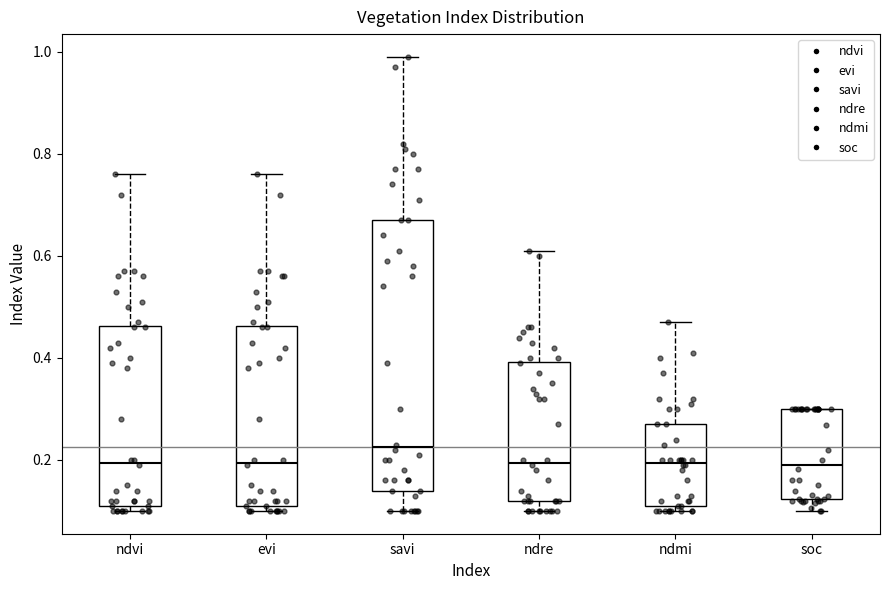

Reading left to right, read every box against the y-axis: the position of its median line, the range the box covers, and the ends of its whiskers. The values are not printed on the chart, so give them approximately, as read against the axis.

ndvi: median 0.20, box 0.12 to 0.46, whiskers 0.10 to 0.76
evi: median 0.20, box 0.12 to 0.46, whiskers 0.10 to 0.76
savi: median 0.22, box 0.14 to 0.68, whiskers 0.10 to 1.00
ndre: median 0.20, box 0.12 to 0.40, whiskers 0.10 to 0.62
ndmi: median 0.20, box 0.12 to 0.28, whiskers 0.10 to 0.48
soc: median 0.20, box 0.12 to 0.30, whiskers 0.10 to 0.30